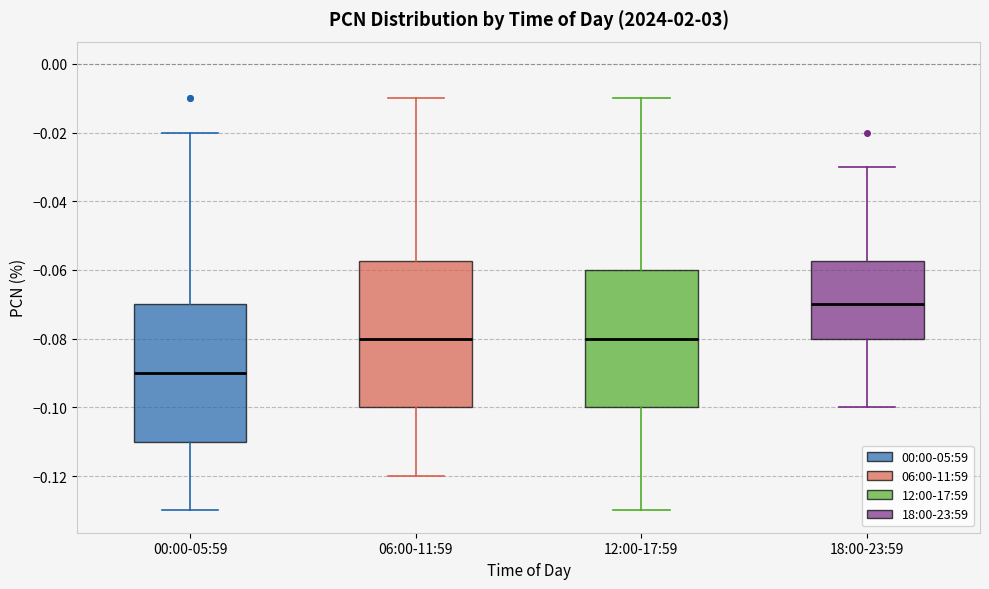

Comparing the boxes themselves (not the whiskers), which one is the tallest?

06:00-11:59